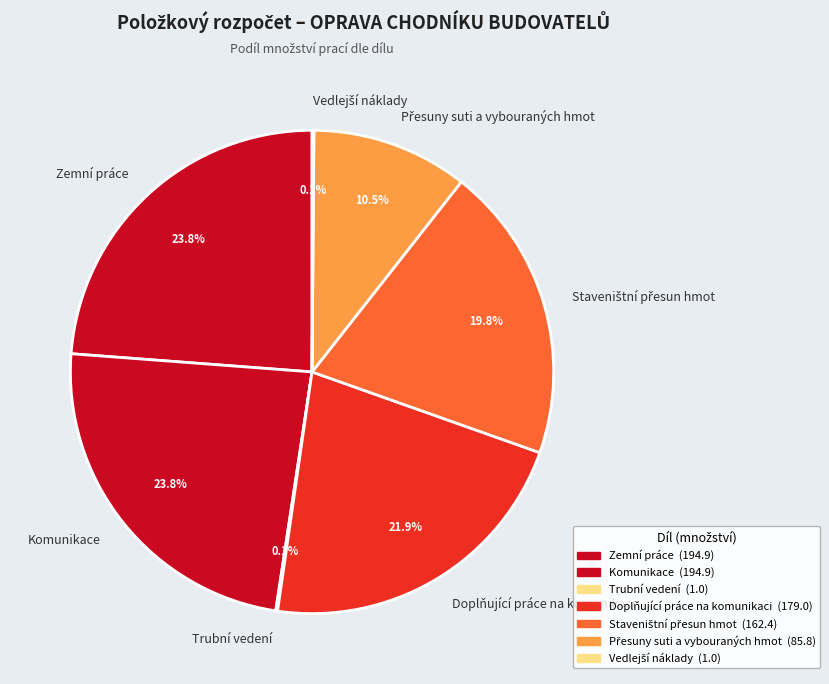

What percentage is the Doplňující práce na komunikaci slice, to the nearest percent?

22%